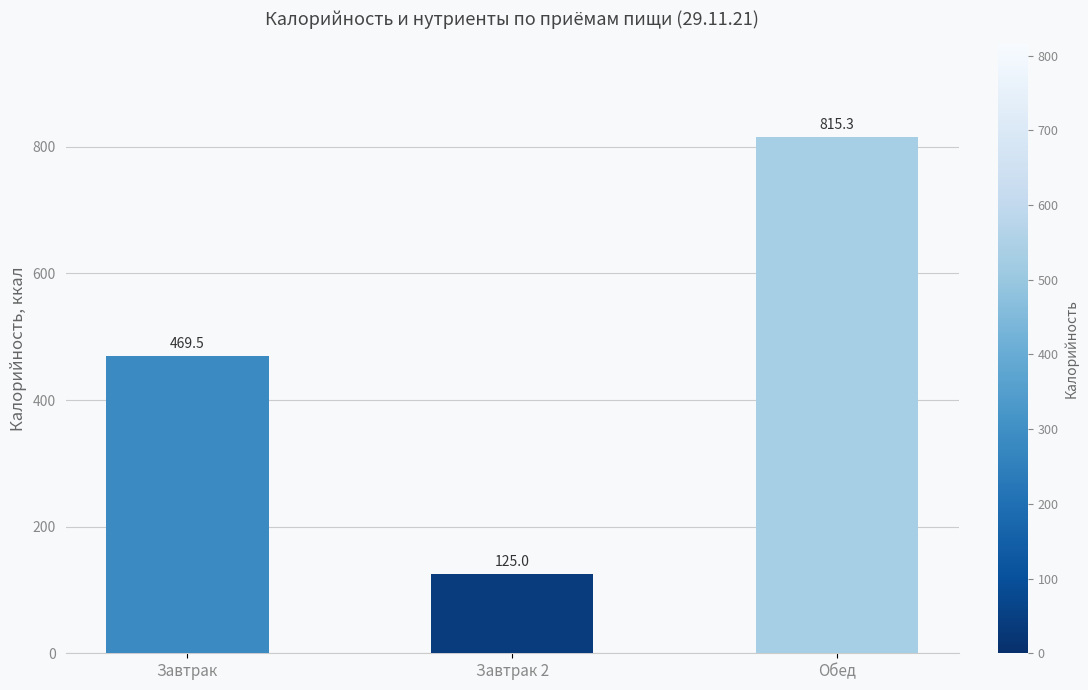

List the labels in order of value, smallest first.

Завтрак 2, Завтрак, Обед